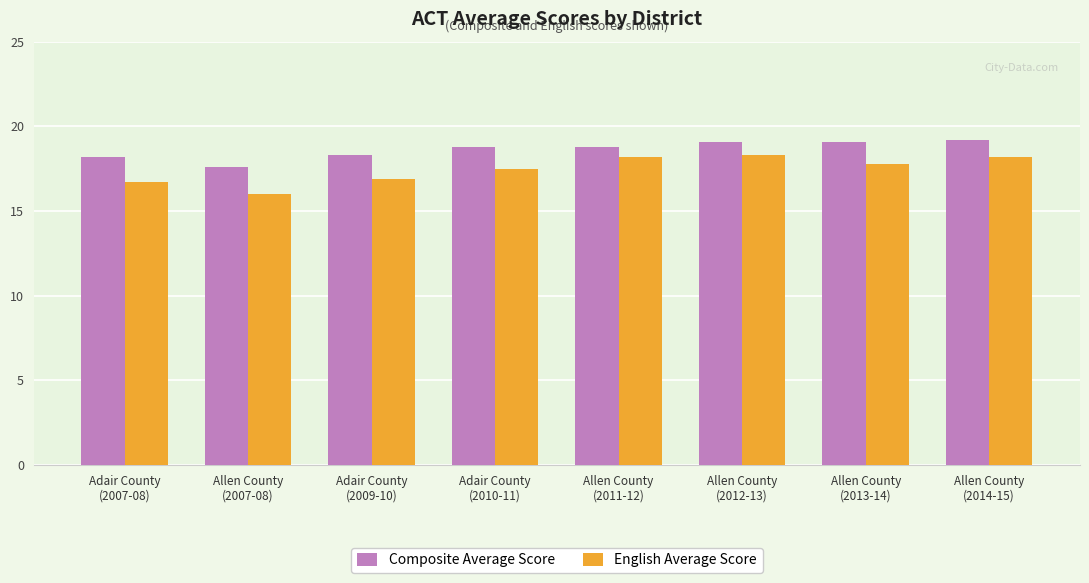

What is the average value of the Composite Average Score series?

18.6